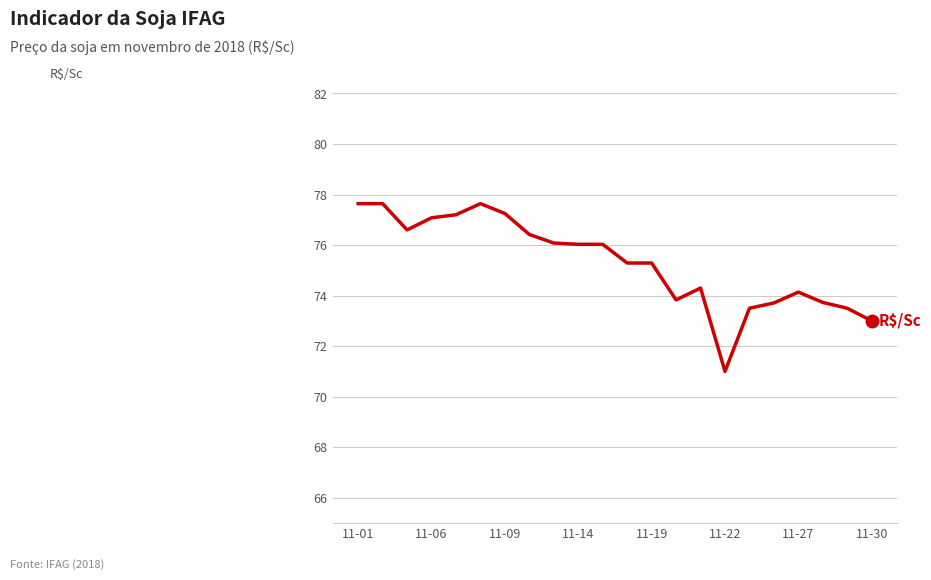

What is the greatest value displayed?

77.6